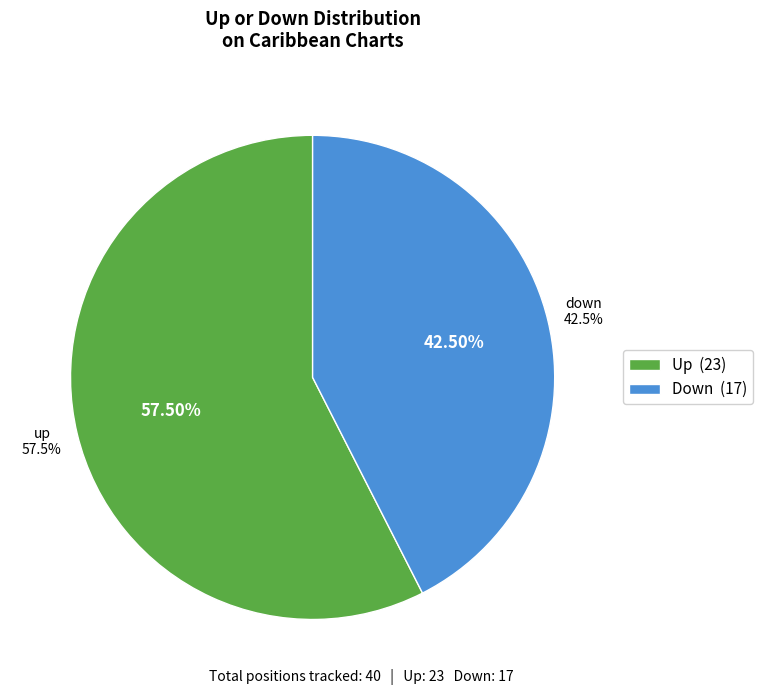

To the nearest percent, what is the average slice percentage?

50%